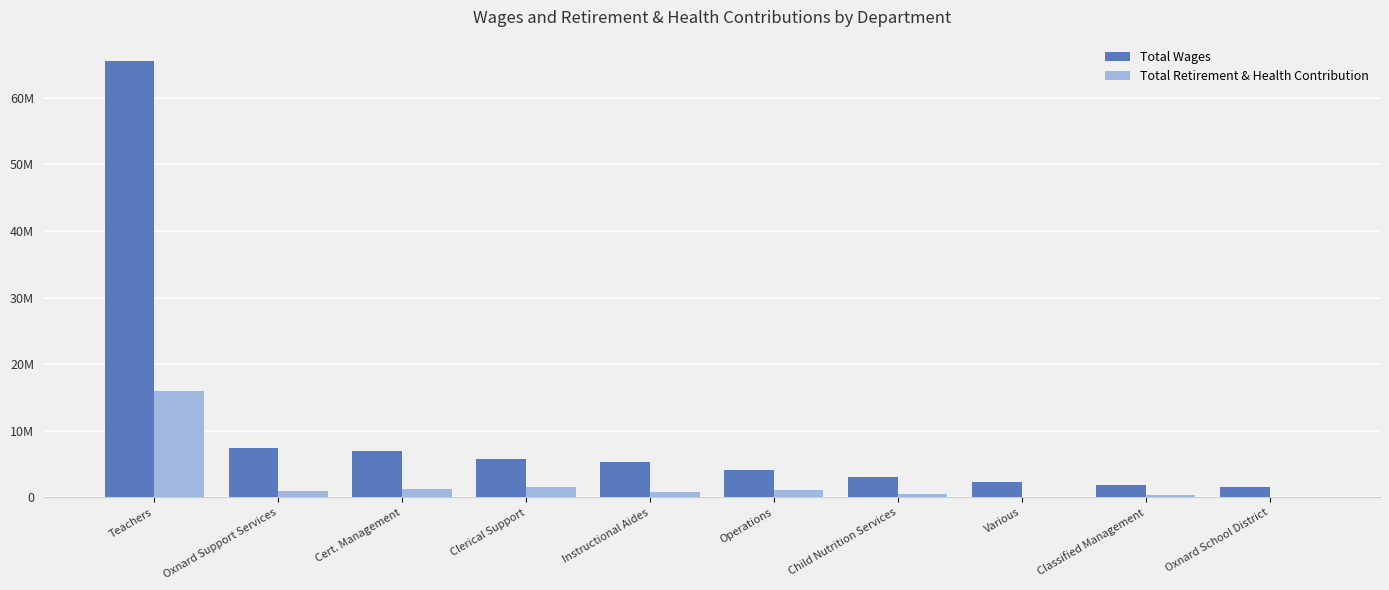

What are all the series names shown in the legend?

Total Wages, Total Retirement & Health Contribution